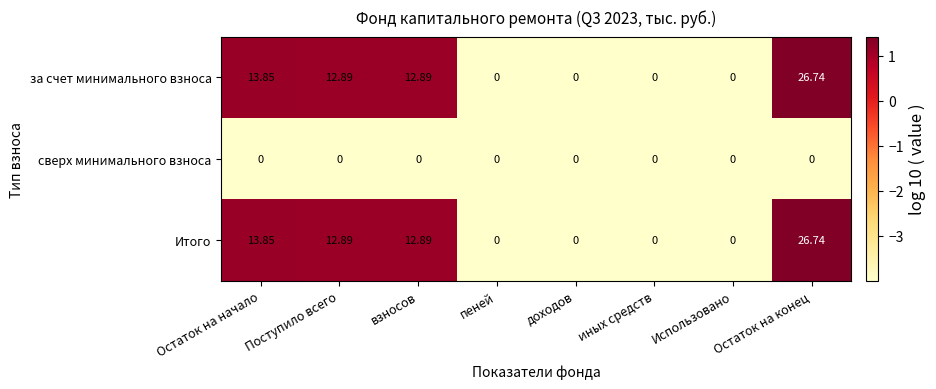

Which label corresponds to the largest value in the chart?

Остаток на конец